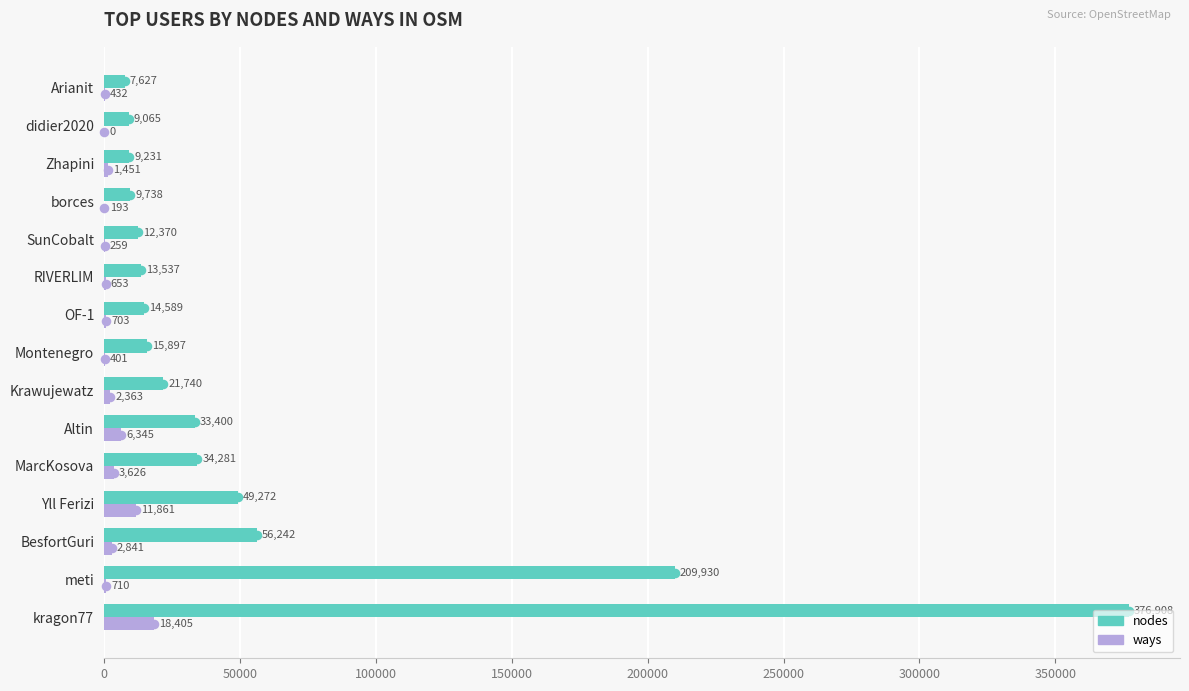

What is the average value of the ways series?

3350